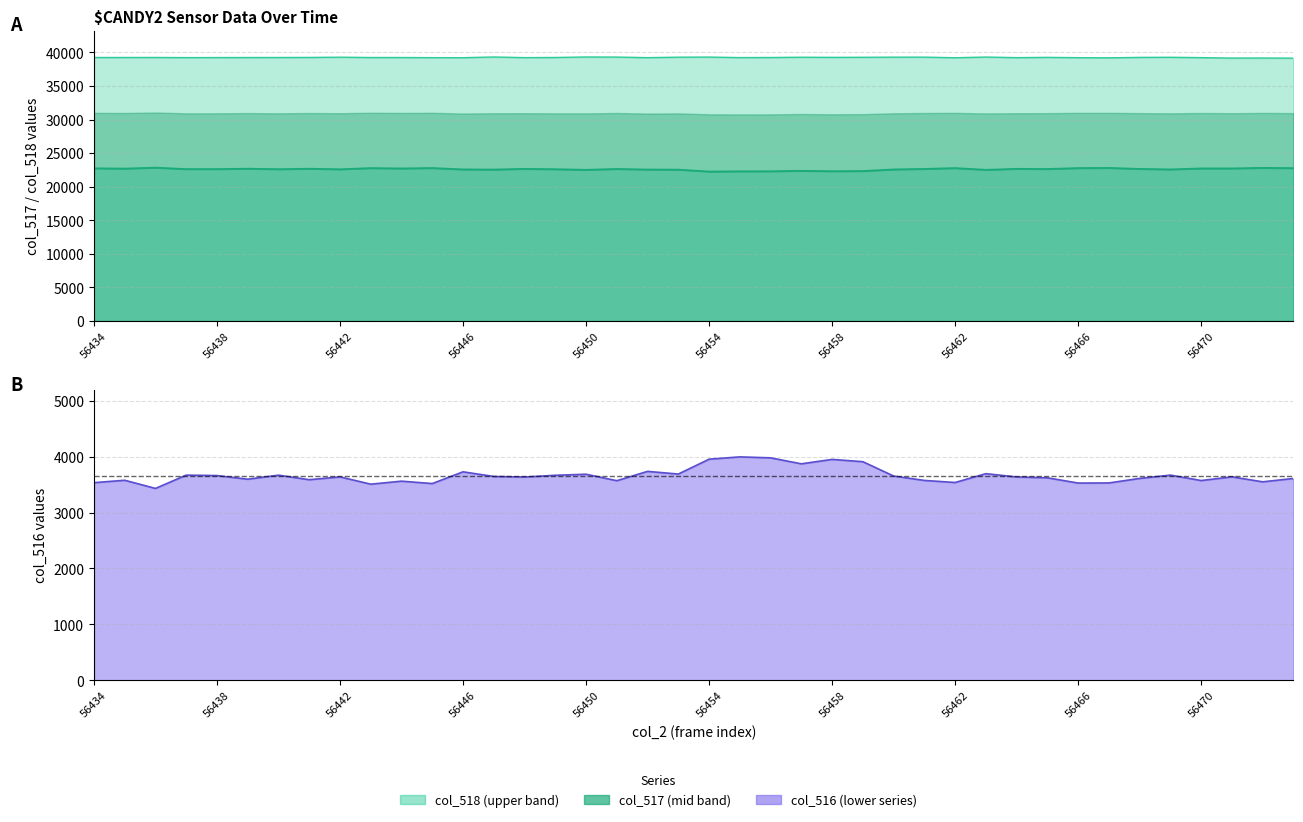

How many points are higher than both their immediate neighbors (excluding endpoints)?

13